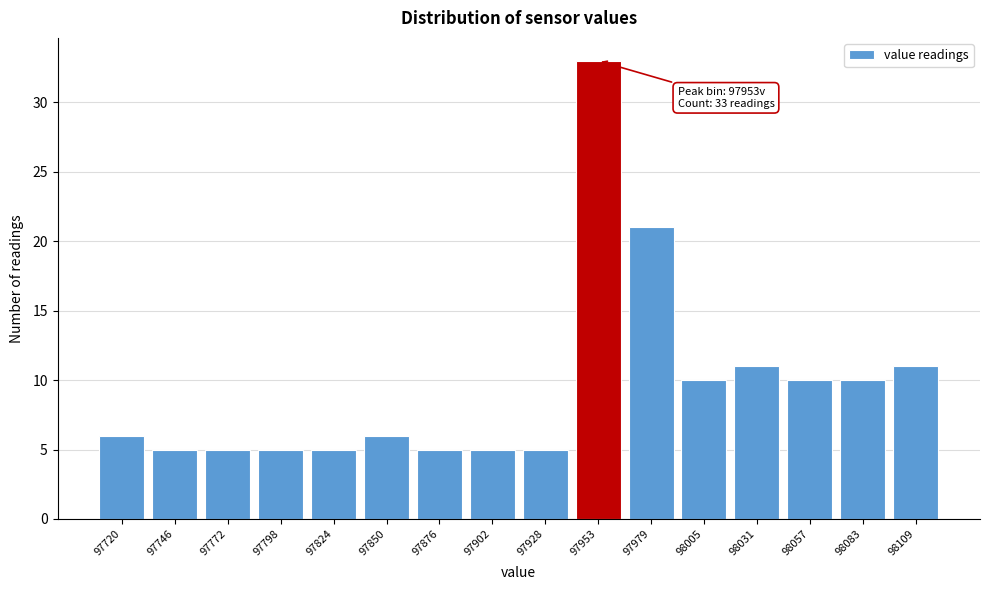

Reading left to right, what are all the values shown in this chart?

6	5	5	5	5	6	5	5	5	33	21	10	11	10	10	11